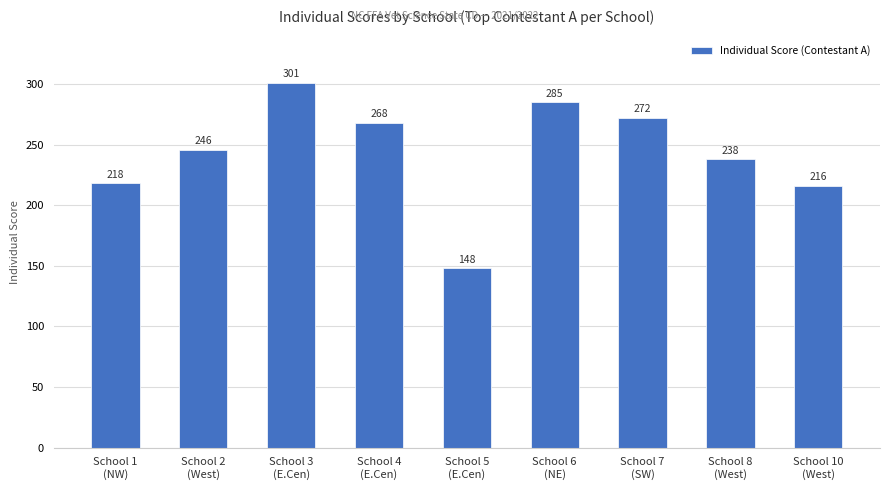

Rank the categories by value from lowest to highest.

School 5
(E.Cen), School 10
(West), School 1
(NW), School 8
(West), School 2
(West), School 4
(E.Cen), School 7
(SW), School 6
(NE), School 3
(E.Cen)